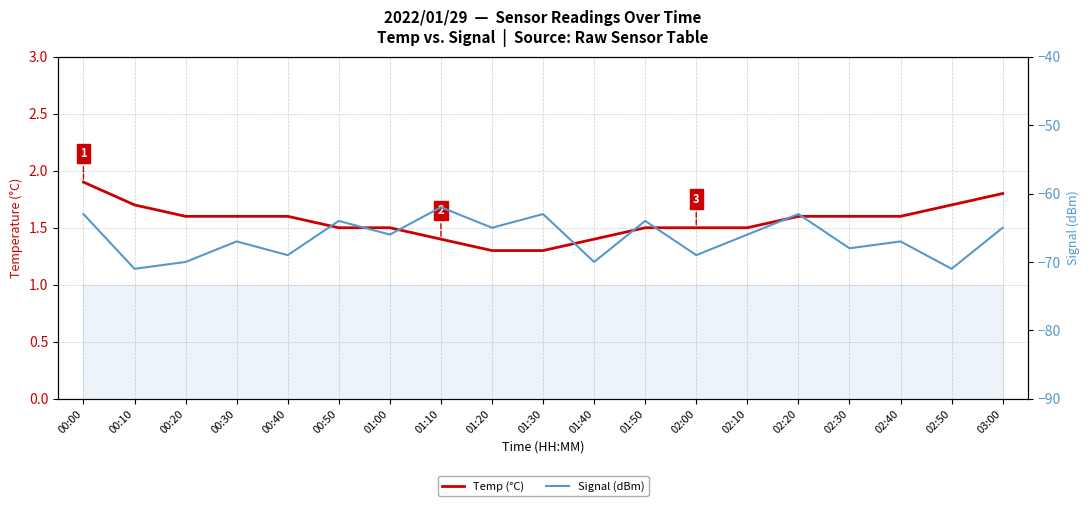

What is the difference between the highest and lowest values at 03:00?

66.8